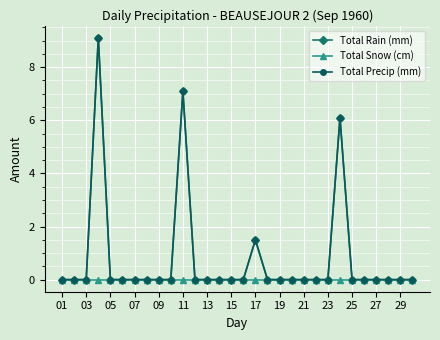

Is this an area chart (filled region under the line)?

No